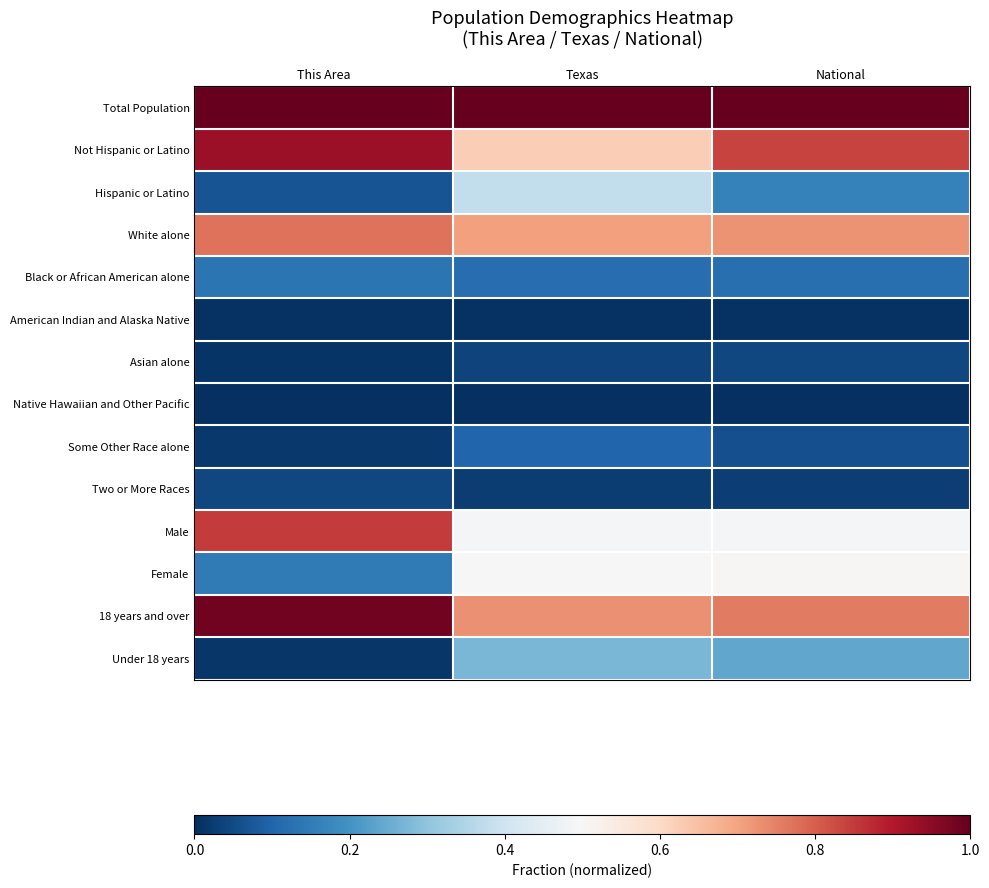

Reading right to left, what are all the values shown in this chart?

Total Population: National=1.0	Texas=1.0	This Area=1.0
Not Hispanic or Latino: National=0.8	Texas=0.6	This Area=0.9
Hispanic or Latino: National=0.2	Texas=0.4	This Area=0.1
White alone: National=0.7	Texas=0.7	This Area=0.8
Black or African American alone: National=0.1	Texas=0.1	This Area=0.1
American Indian and Alaska Native: National=0.0	Texas=0.0	This Area=0.0
Asian alone: National=0.0	Texas=0.0	This Area=0.0
Native Hawaiian and Other Pacific: National=0.0	Texas=0.0	This Area=0.0
Some Other Race alone: National=0.1	Texas=0.1	This Area=0.0
Two or More Races: National=0.0	Texas=0.0	This Area=0.0
Male: National=0.5	Texas=0.5	This Area=0.9
Female: National=0.5	Texas=0.5	This Area=0.1
18 years and over: National=0.8	Texas=0.7	This Area=1.0
Under 18 years: National=0.2	Texas=0.3	This Area=0.0